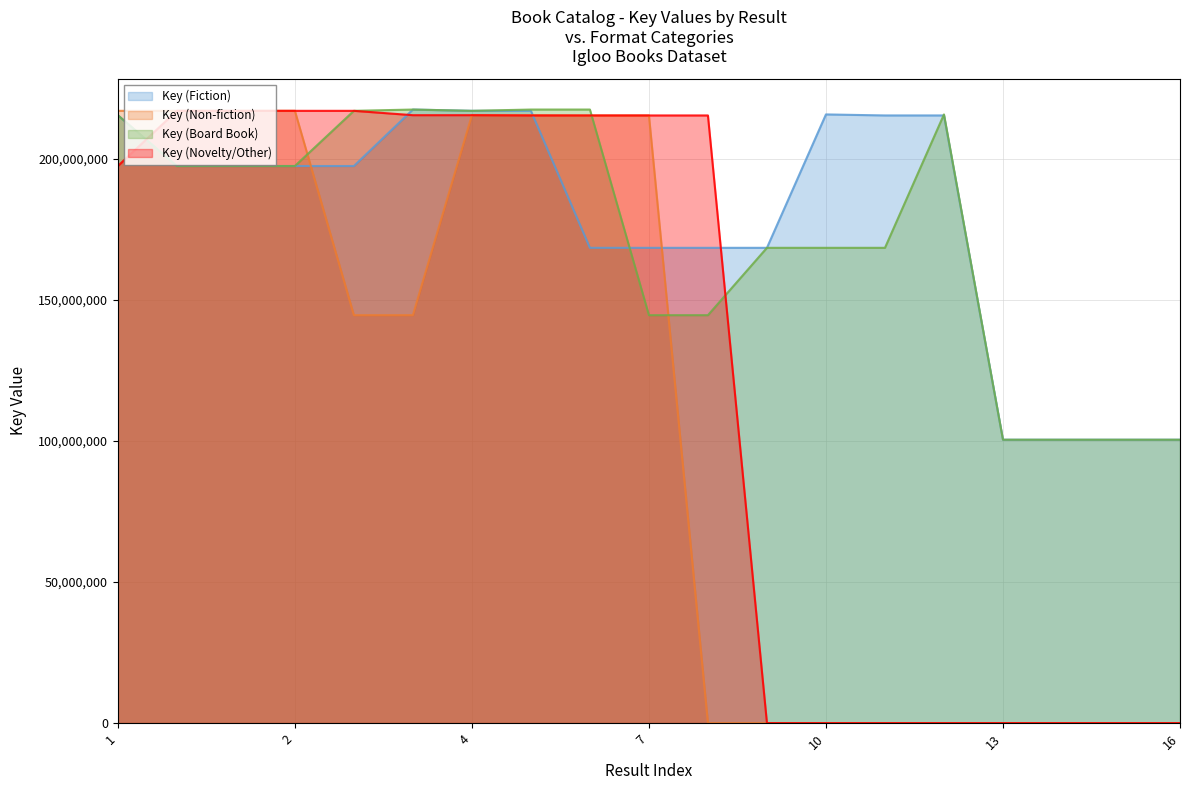

At which category is the sum across all series the highest?

5